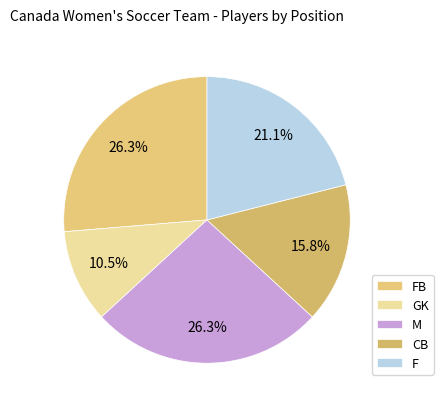

Count the number of slices in the pie.

5